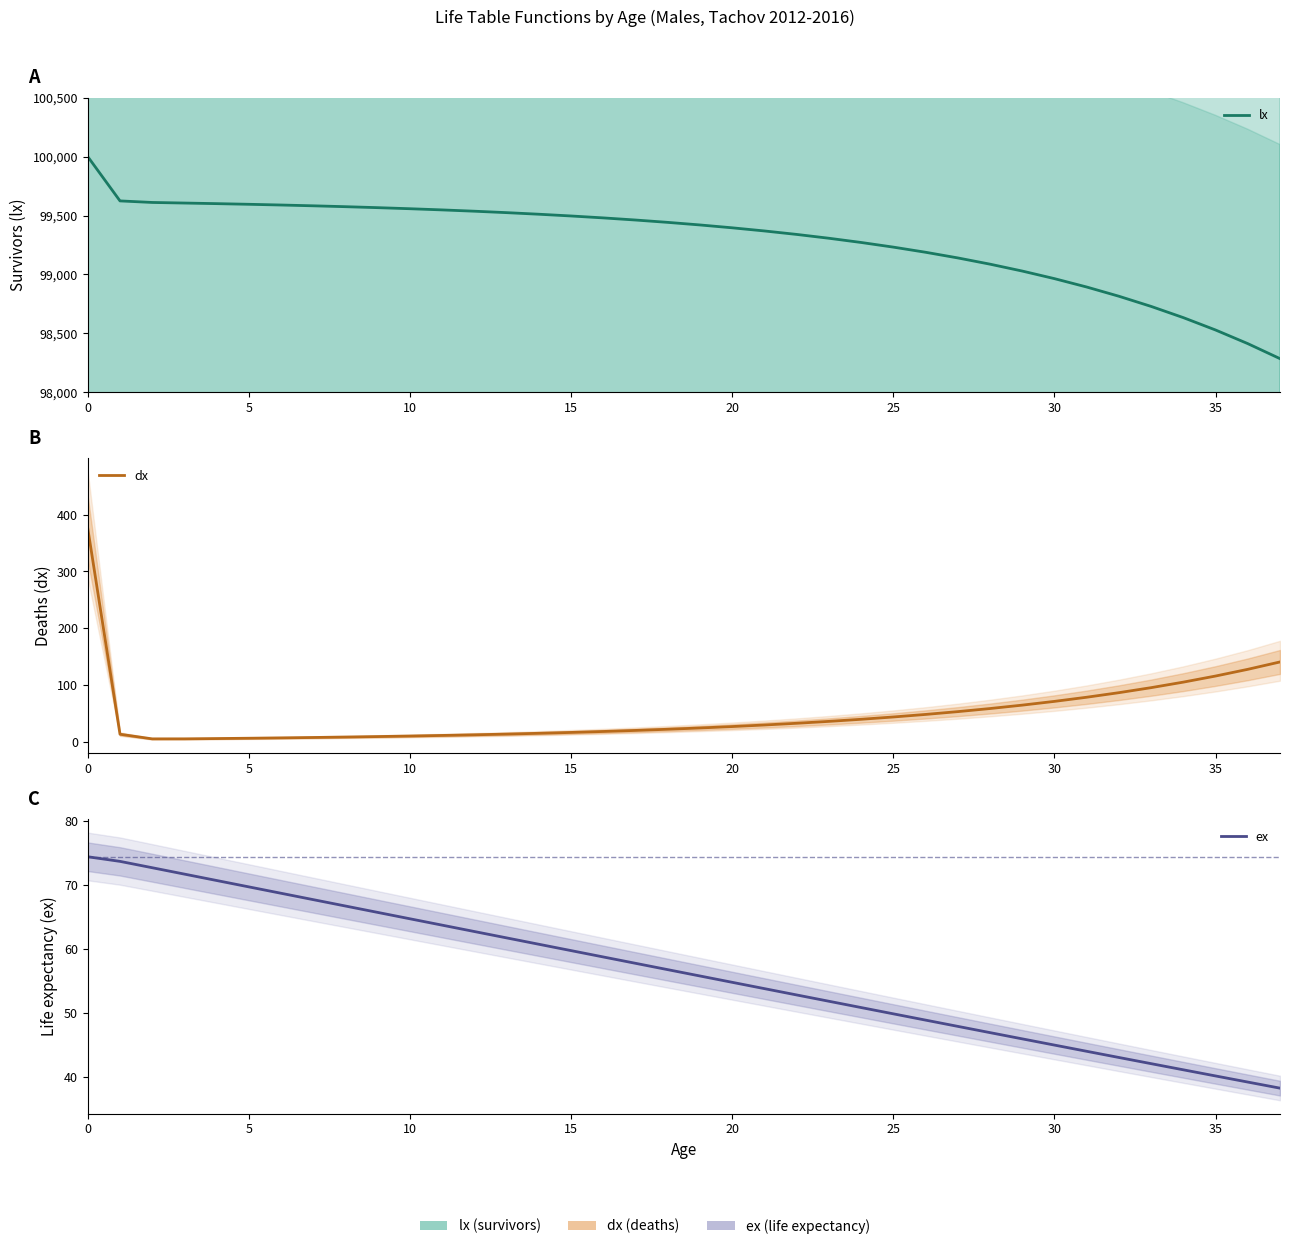

How many lines are shown in the chart?

3